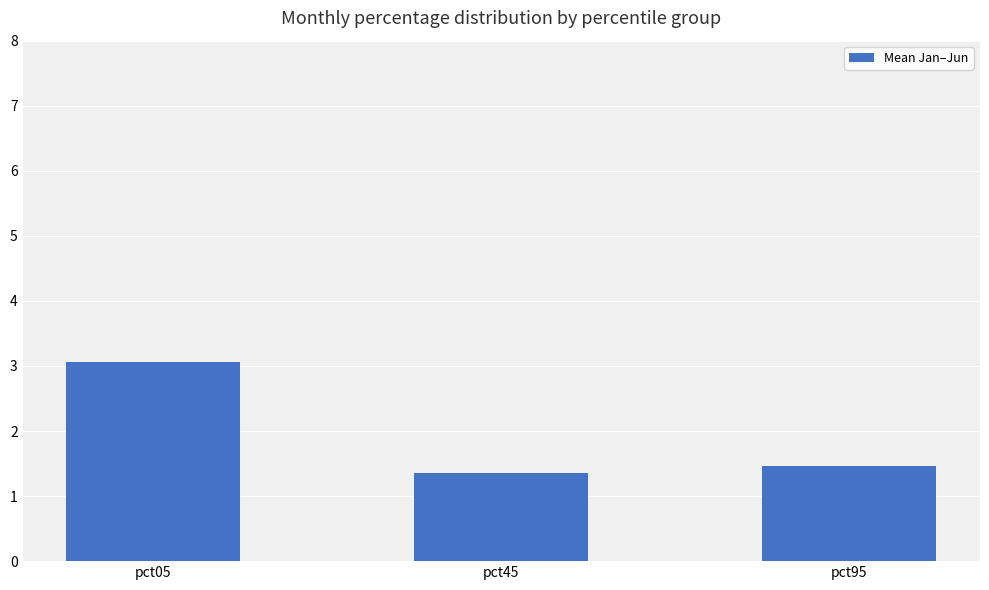

What value does the data have at pct45?

1.4